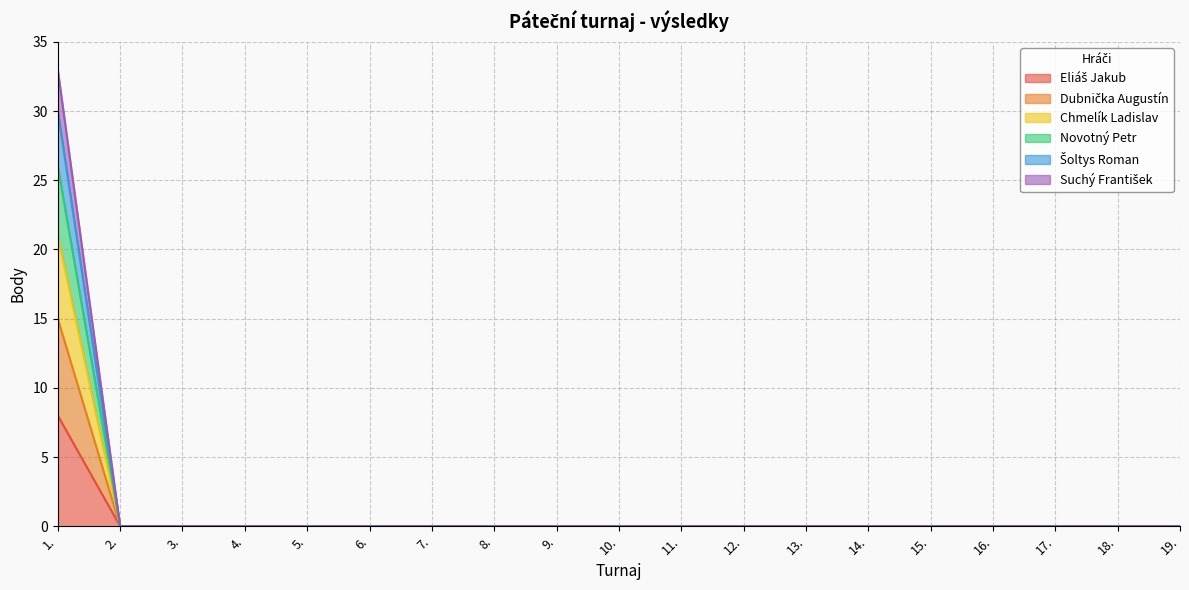

Does the chart display data point markers on the line(s)?

No